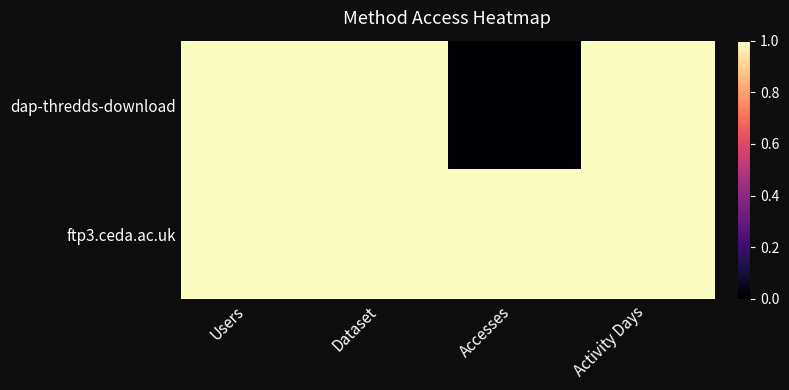

What is the total value across all series at Users?

2.0